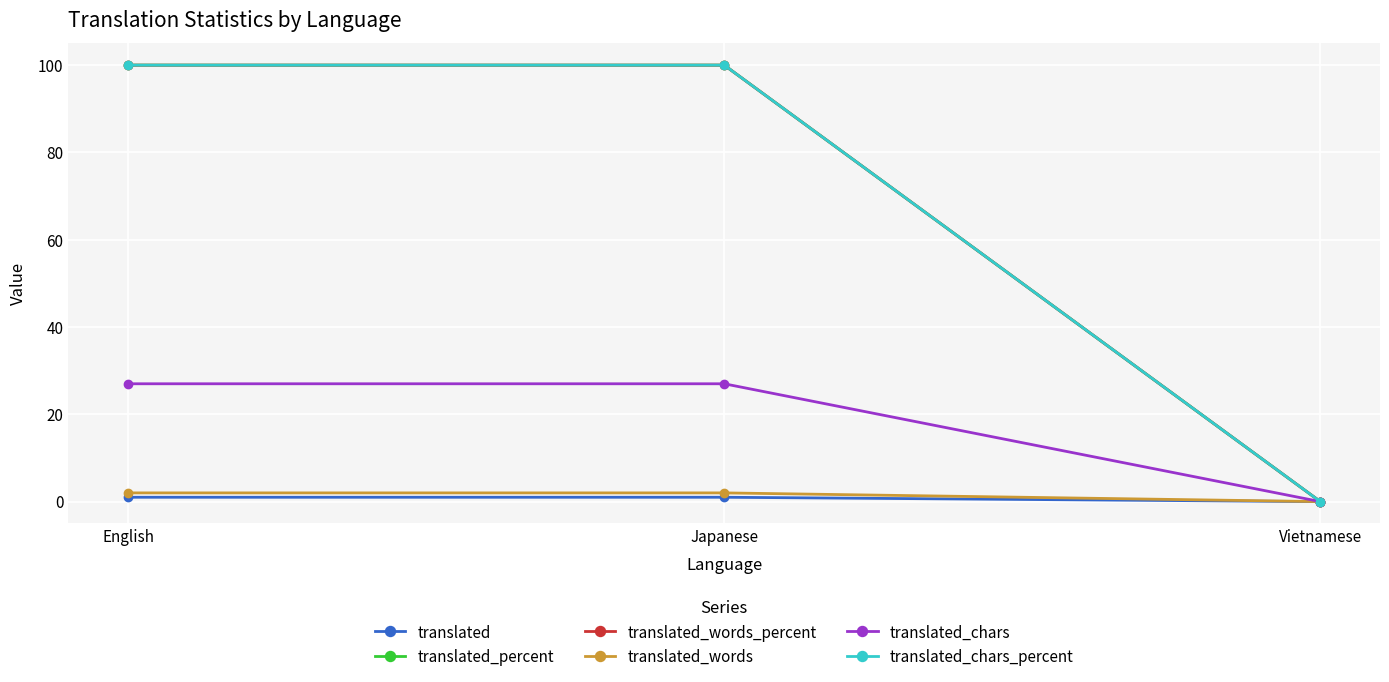

Between Japanese and Vietnamese, which series saw the biggest shift?

translated_percent